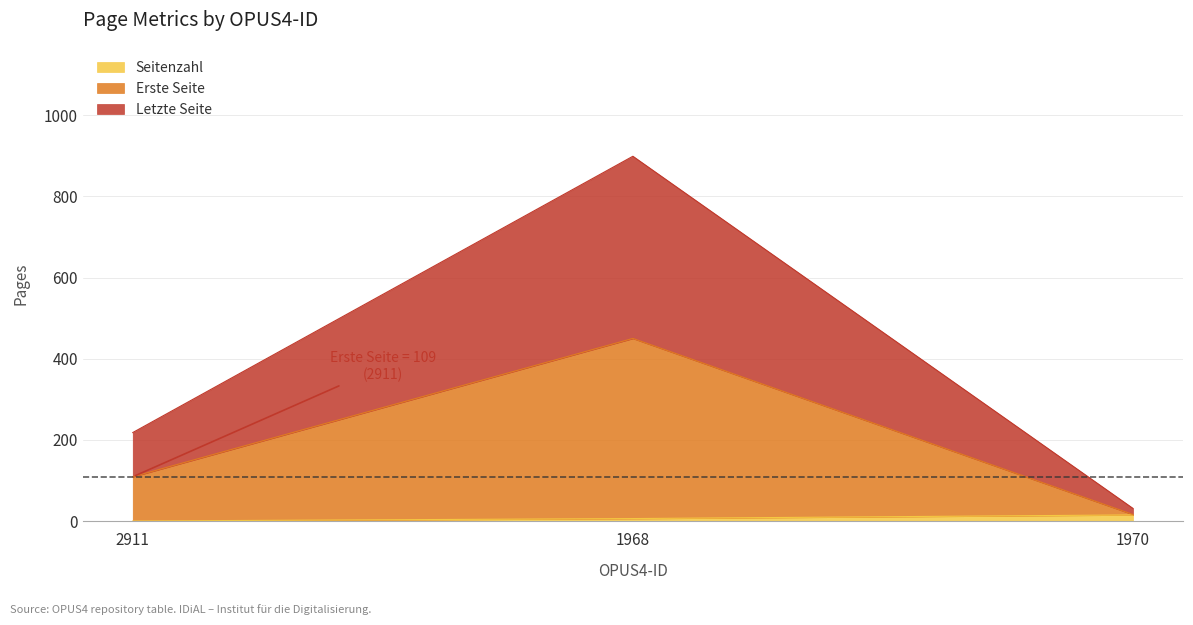

How many Seitenzahl values are between 0 and 15?

3